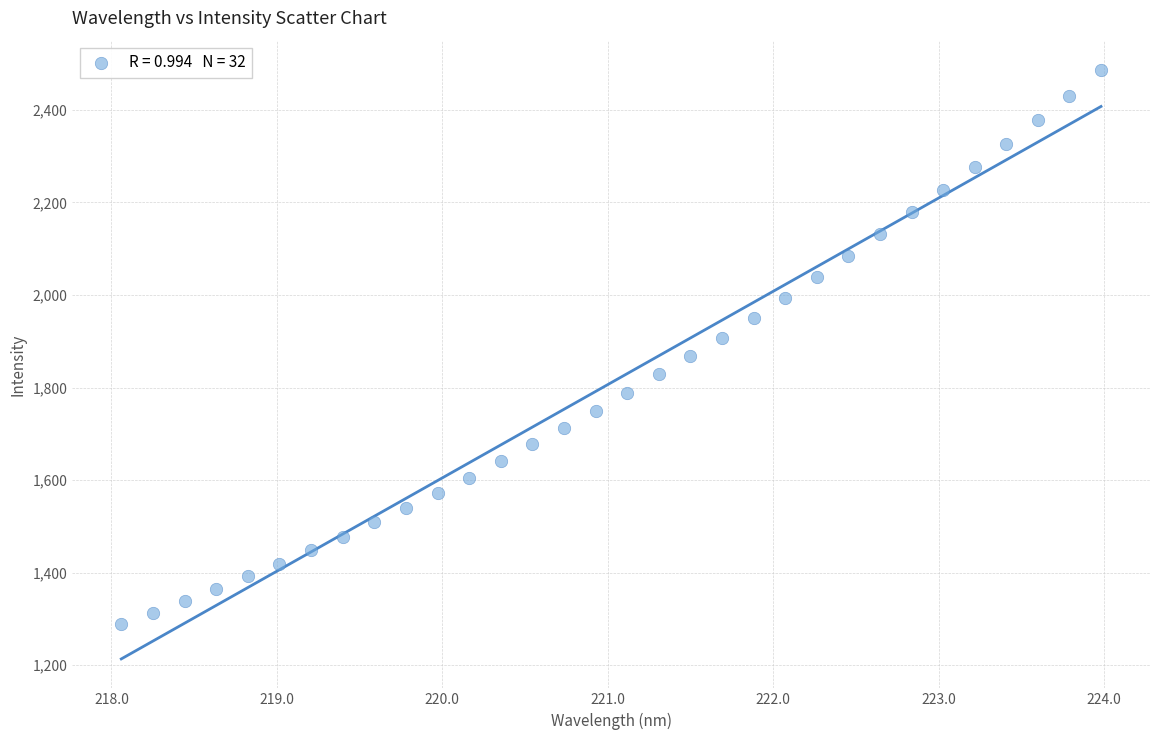

What is the range of Y values (max minus min)?

1197.2